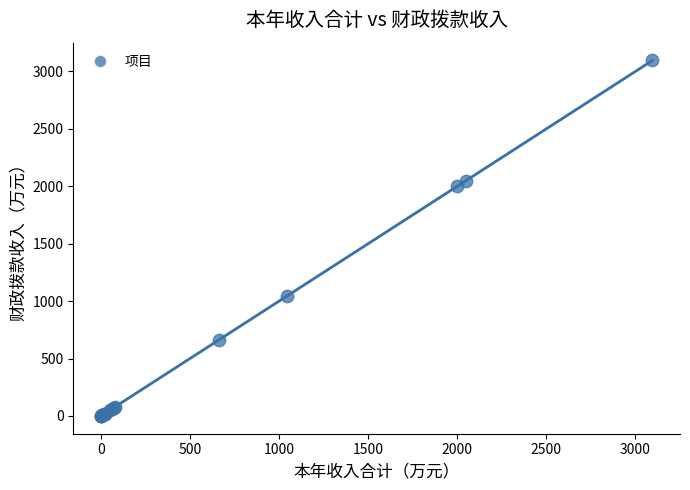

What Y value in the scatter plot is closest to 1547?

2000.0